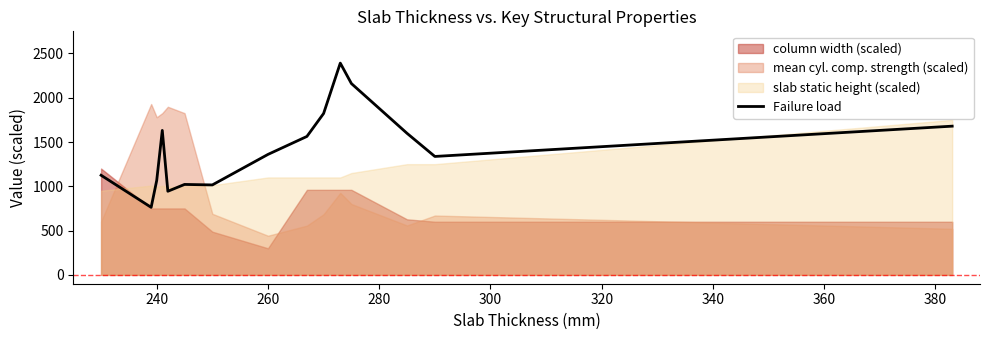

What is the maximum value for Failure load?

2391.0